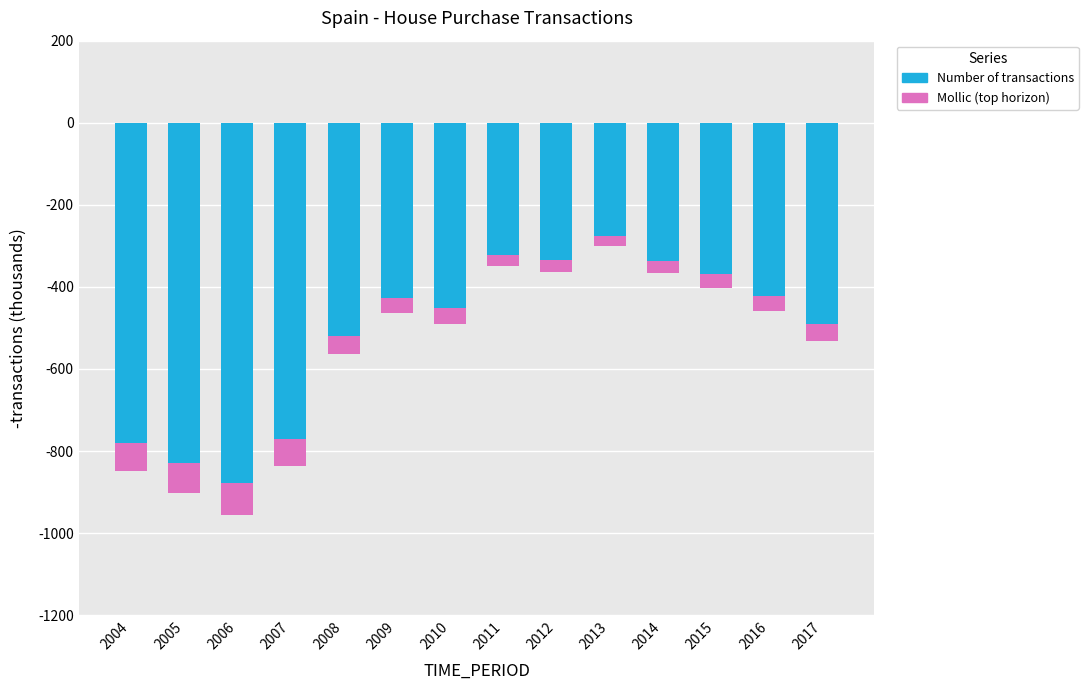

What are all the series names shown in the legend?

Number of transactions, Mollic (top horizon)